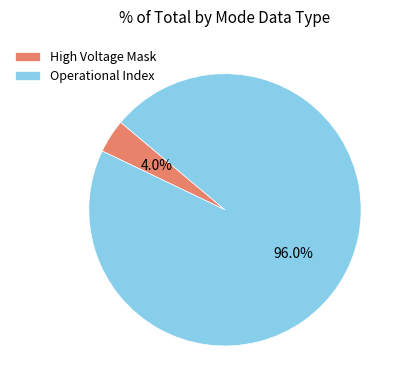

What is the ratio of the value at Operational Index to the value at High Voltage Mask?

24.0